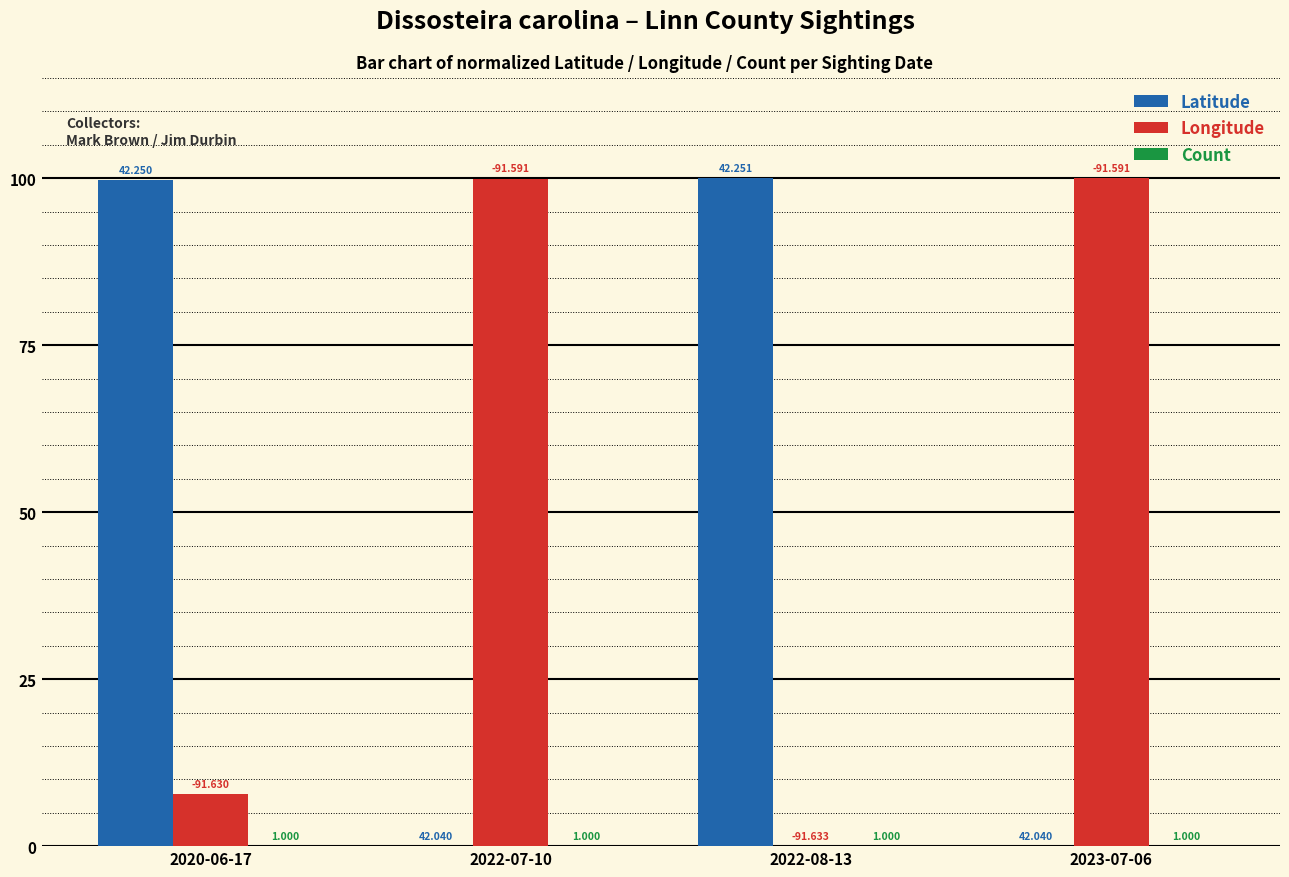

Are the bars grouped side by side (vs. stacked)?

Yes